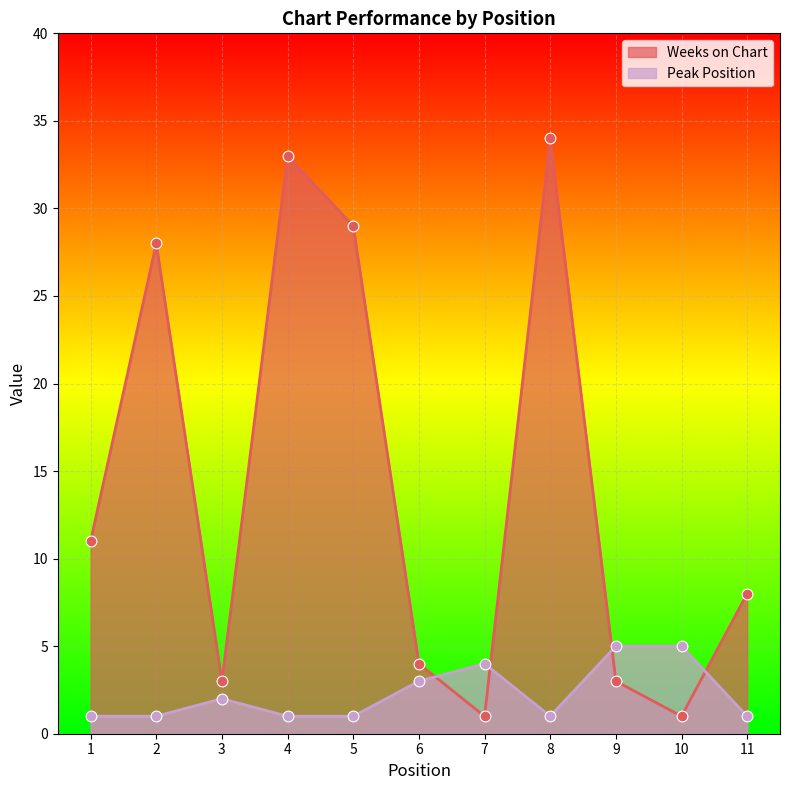

Which series contains the lowest Y value?

Weeks on Chart